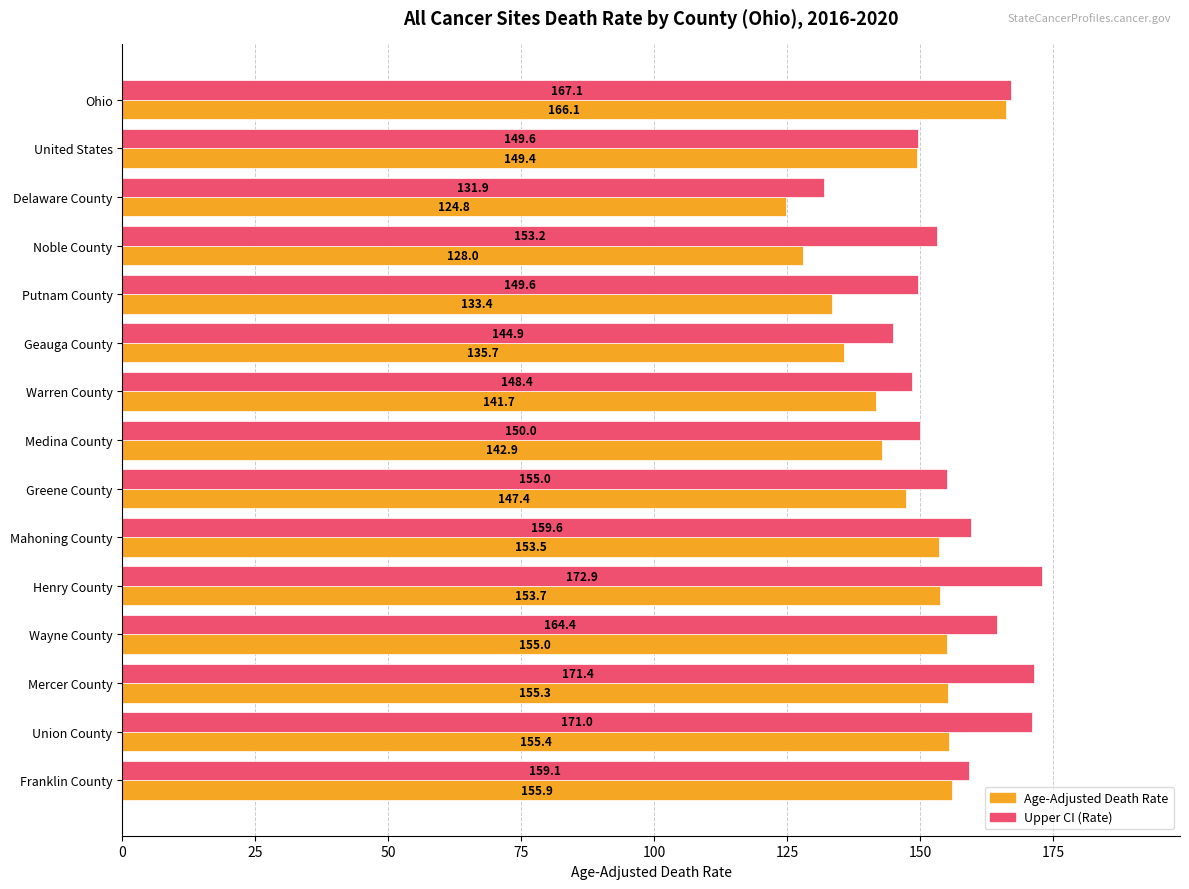

Which series has the largest total across all categories?

Upper CI (Rate)